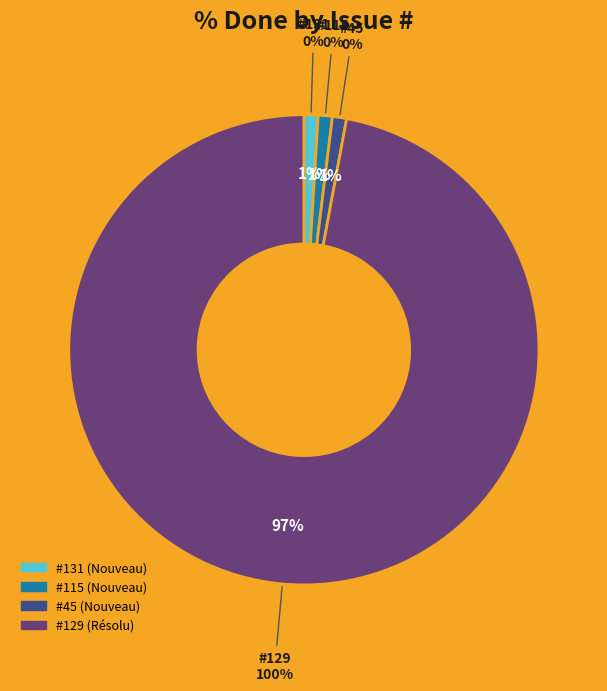

To the nearest percent, what is the average slice percentage?

25%